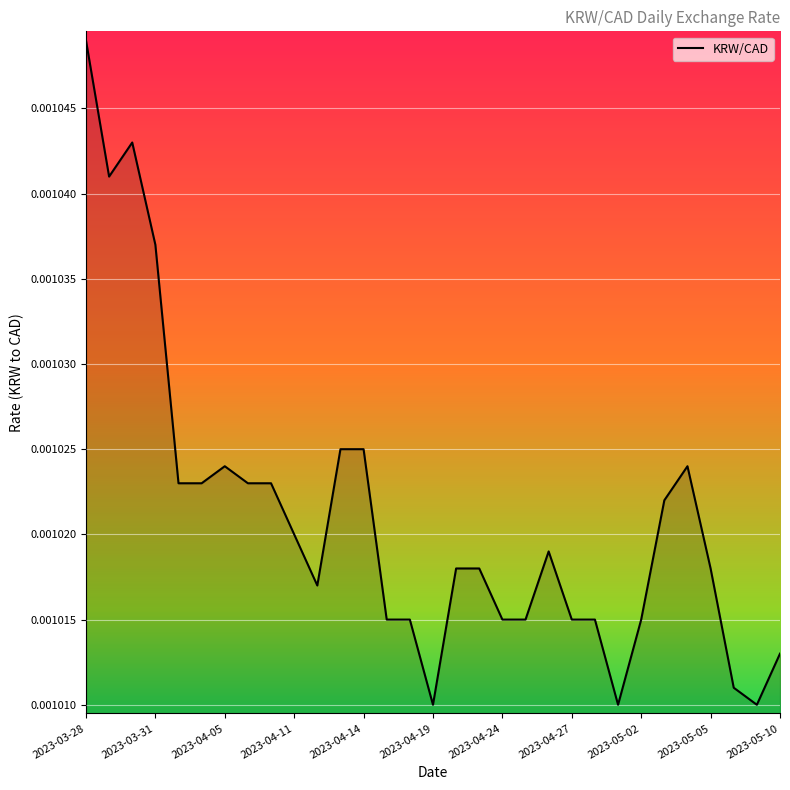

Which category has the highest value across all series?

2023-03-28